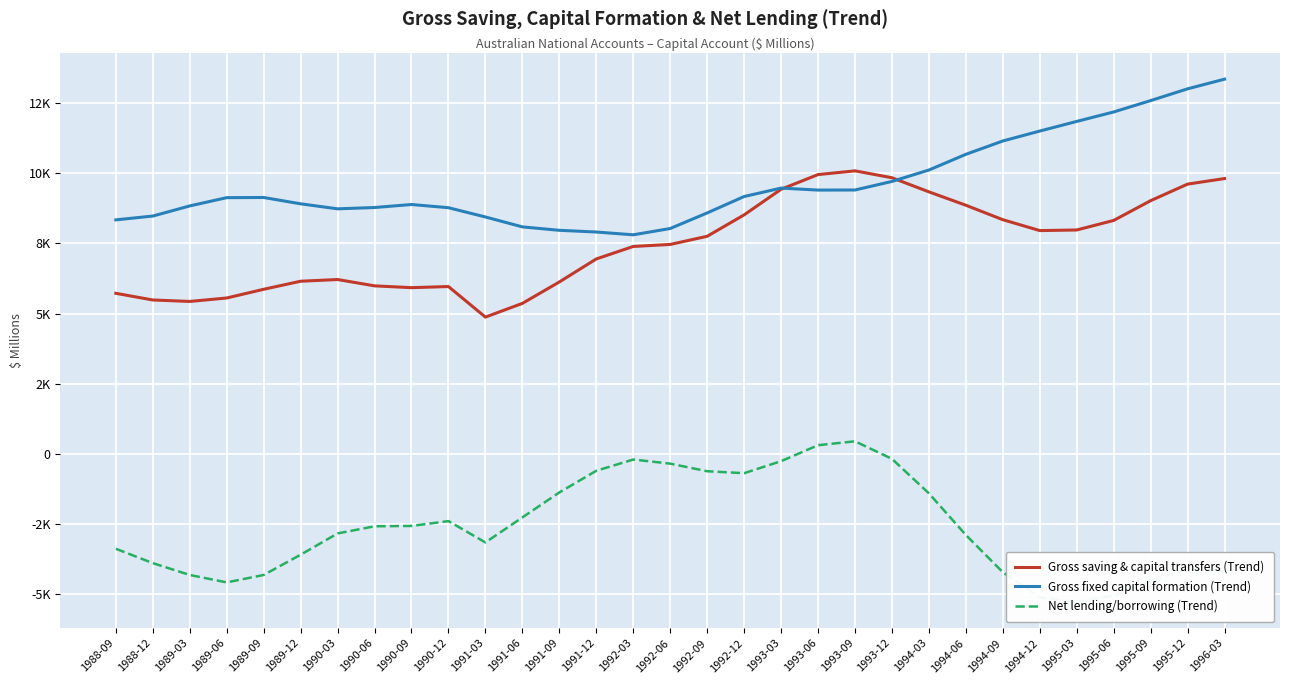

True or false: Net lending/borrowing (Trend) and Gross fixed capital formation (Trend) intersect in this chart.

False